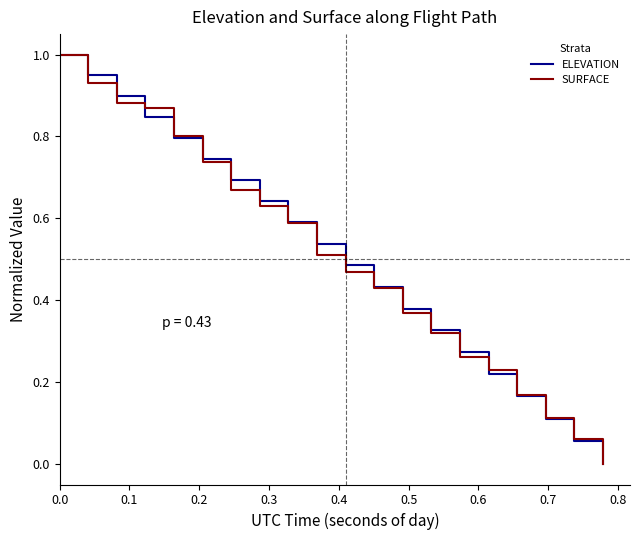

How many categories are shown in the chart?

20